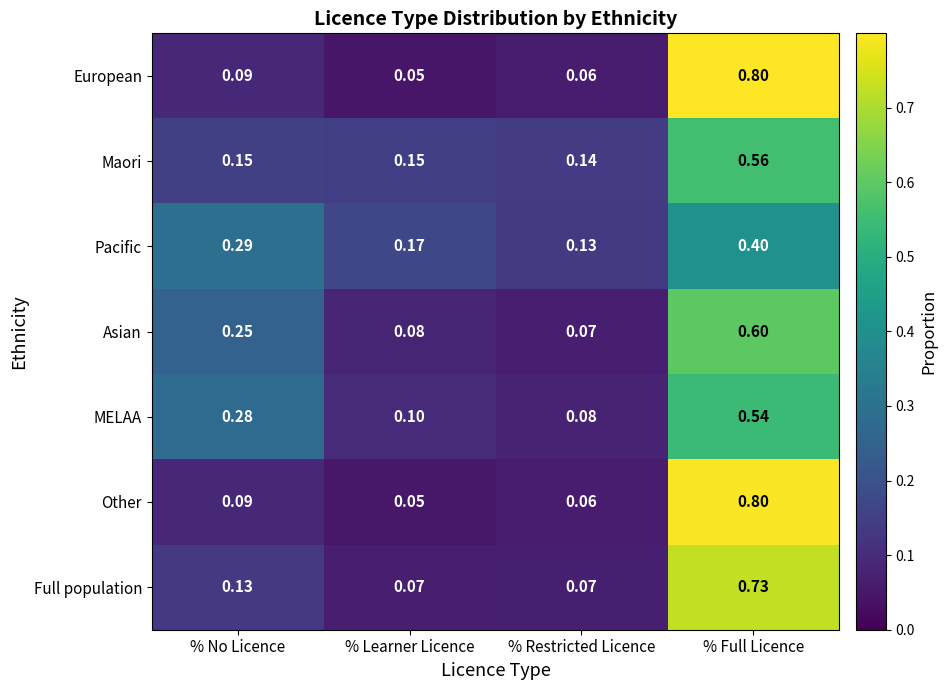

At which label does Pacific reach its minimum?

% Restricted Licence